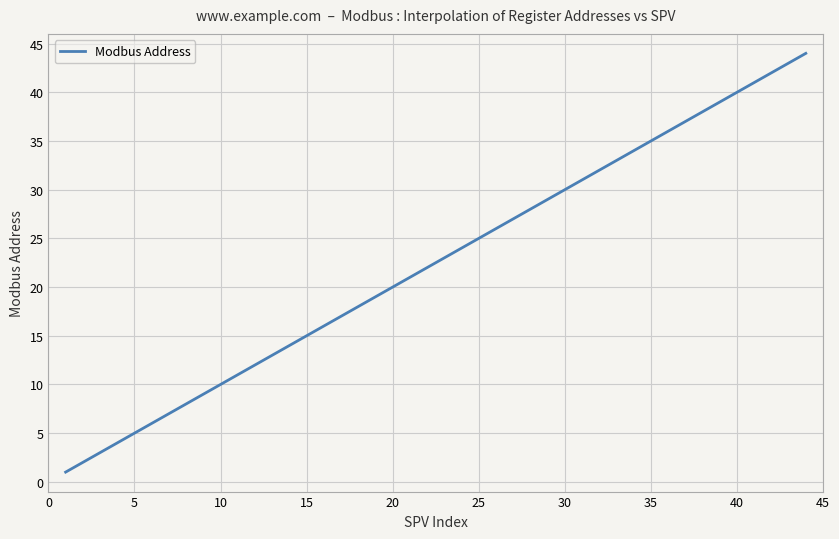

What is the maximum value shown in the chart?

44